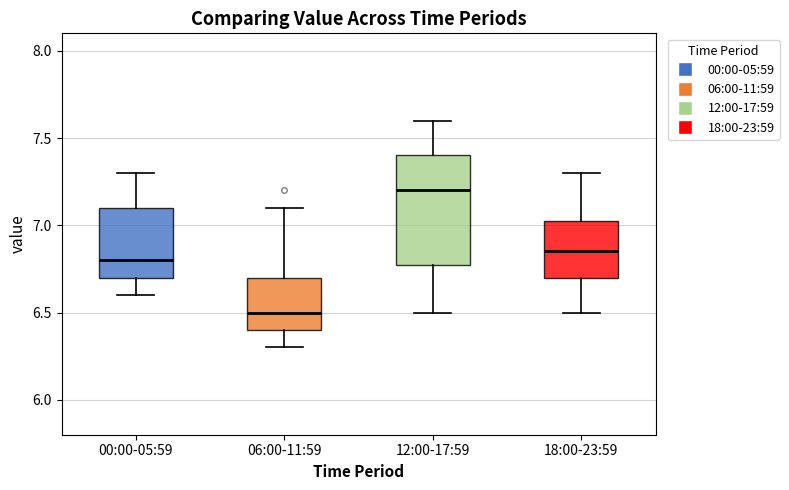

Where is the lower edge of the box for 06:00-11:59 on the y-axis? The values are not printed on the chart, so give them approximately, as read against the axis.

6.40